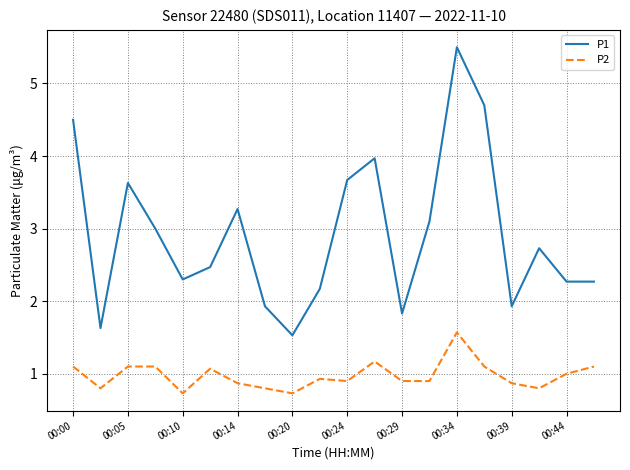

How many values in the P1 series exceed 2?

15